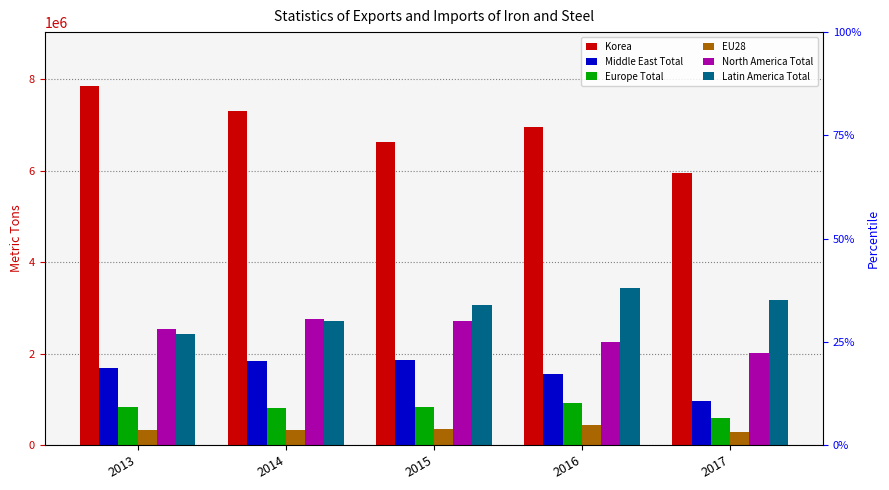

Where does the EU28 series first go above 325601?

2014